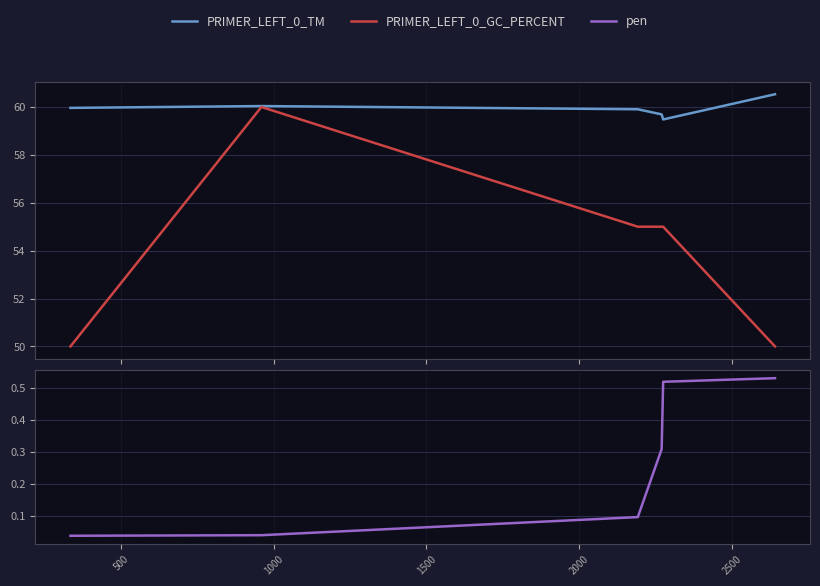

Which series has the largest total across all categories?

PRIMER_LEFT_0_TM